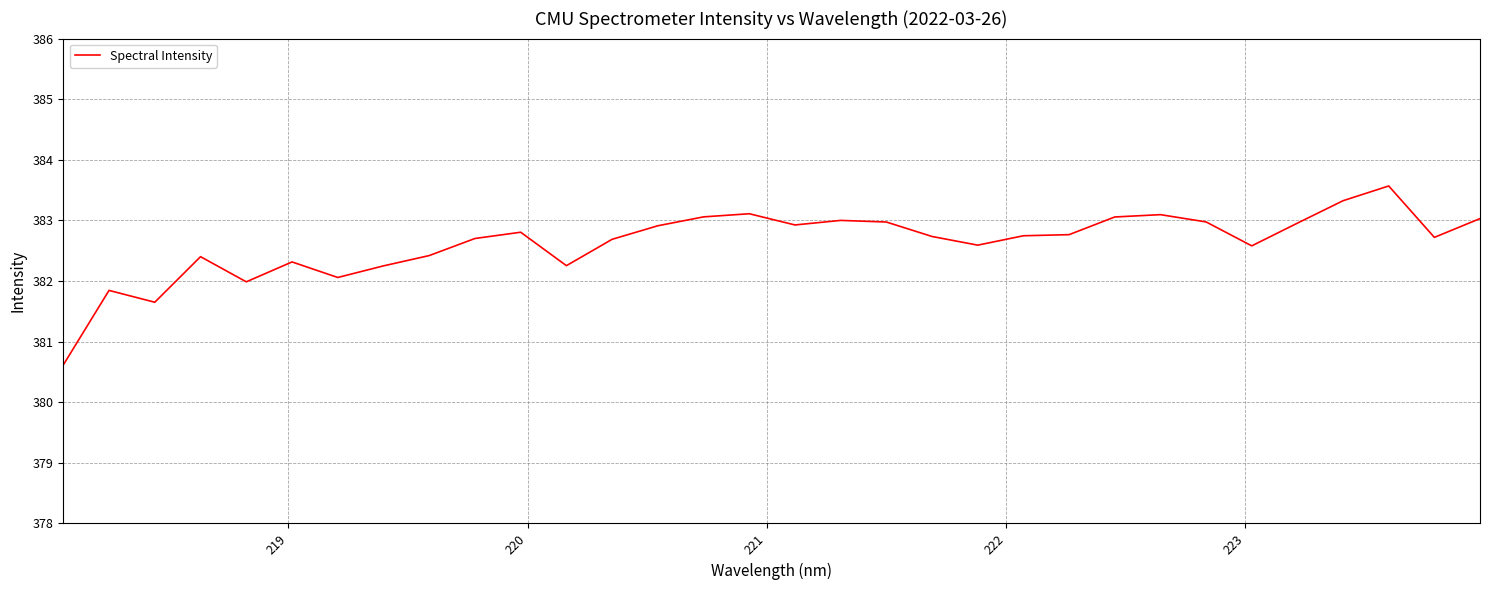

What is the difference between the maximum and minimum values?

3.0